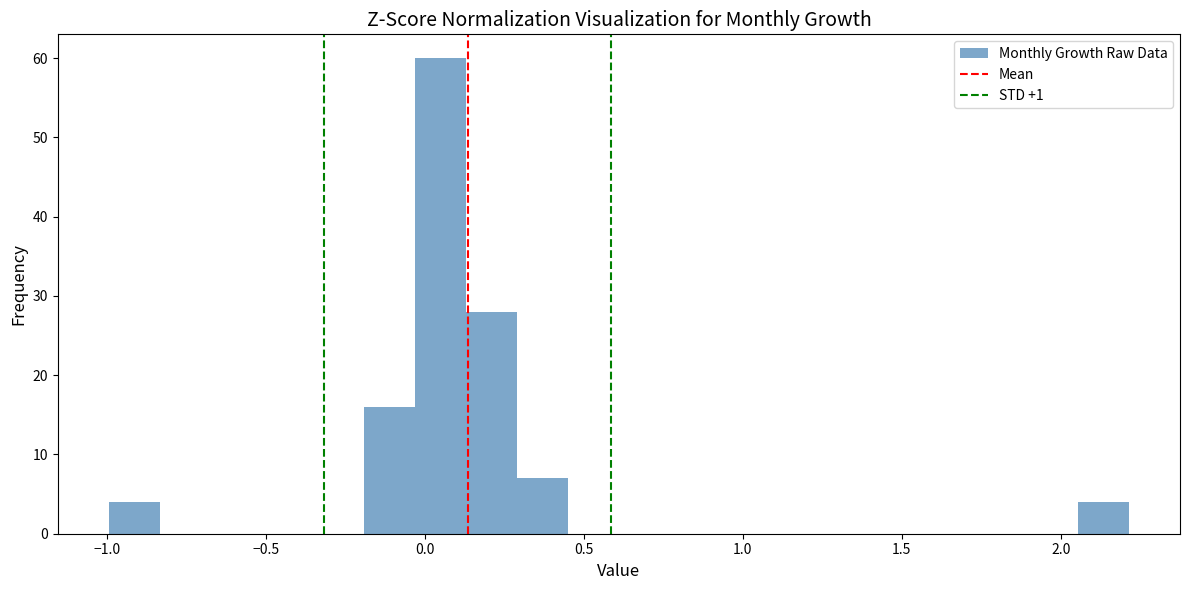

Around what value on the x-axis is the tallest bar? Give the approximate position of its centre, as read against the axis.

0.05